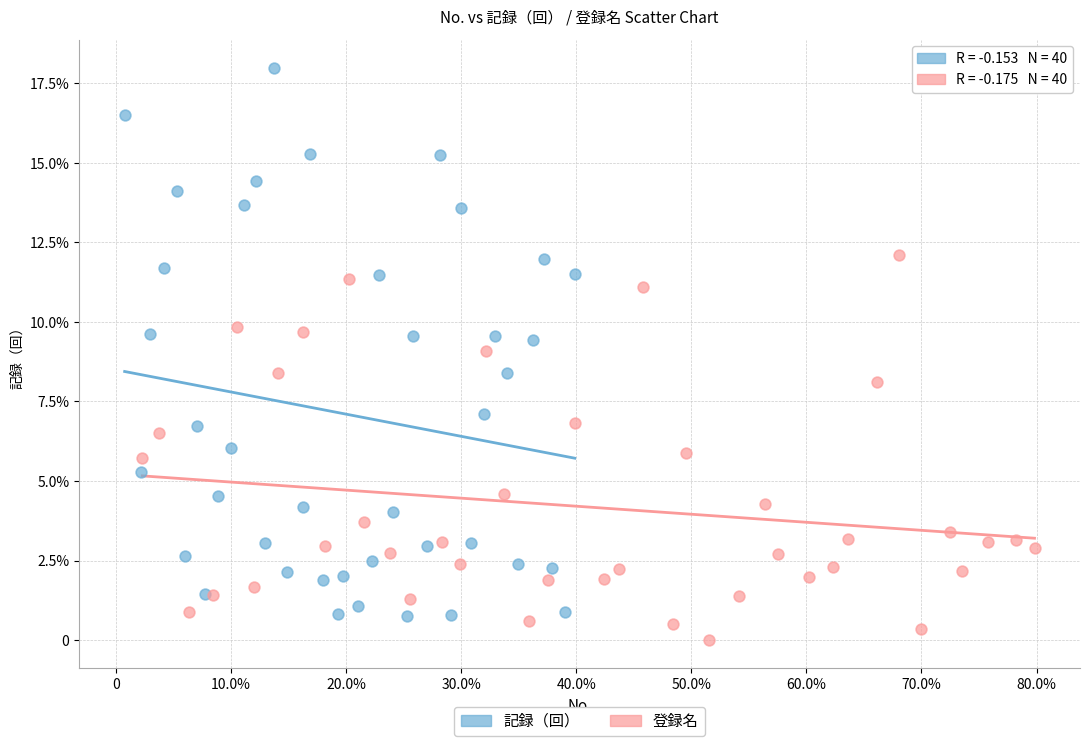

What are all the series names shown in the legend?

記録（回）, 登録名